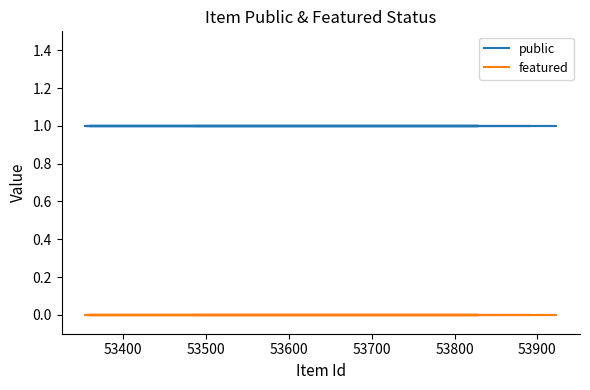

Is the value of featured at 53900 greater than the value of public at 21?

No